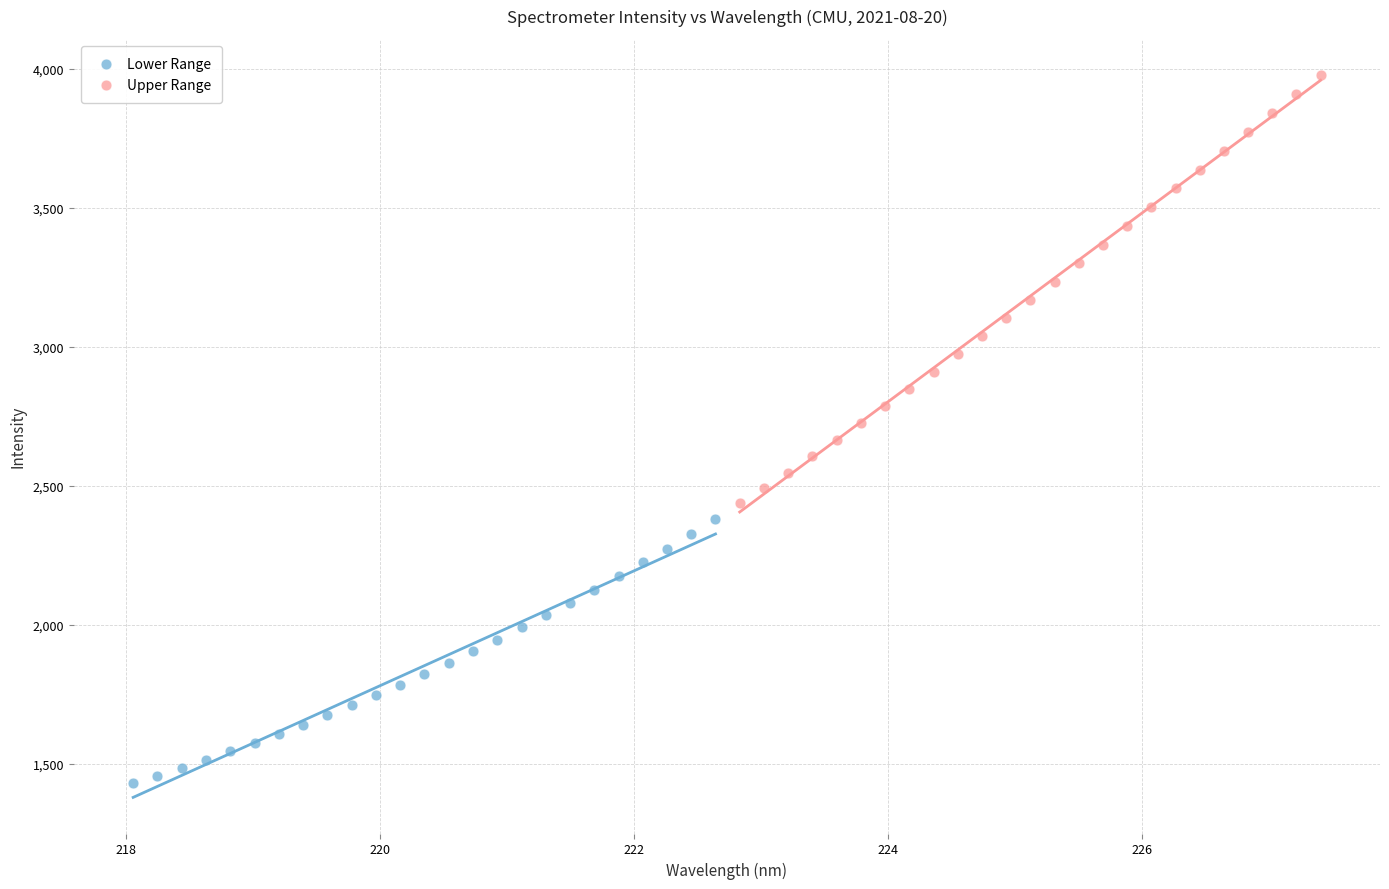

Which series has the largest Y range (max minus min)?

Upper Range